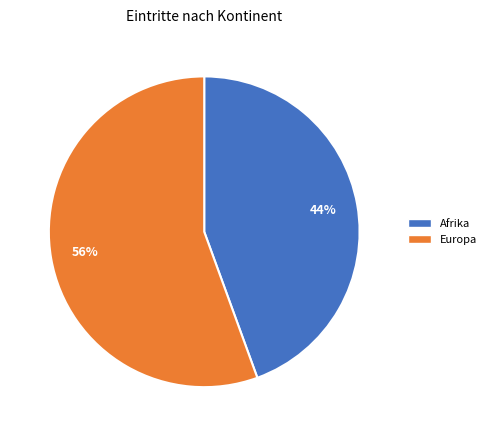

To the nearest percent, what is the average slice percentage?

50%